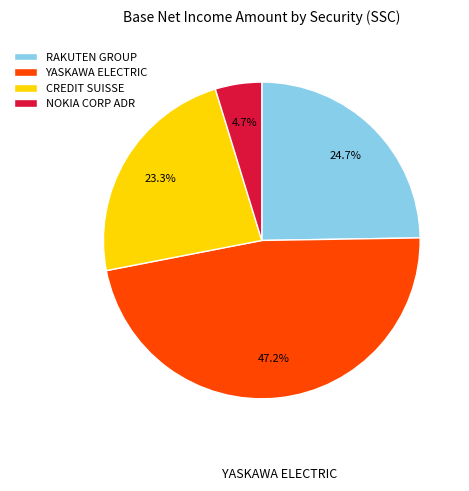

Is there a majority slice in this chart?

No